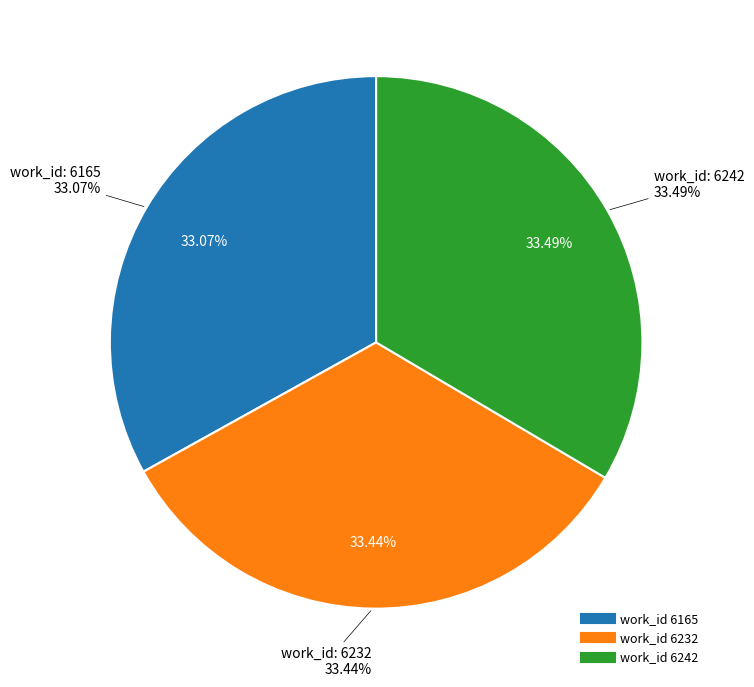

What is the smallest slice in the pie chart?

6165